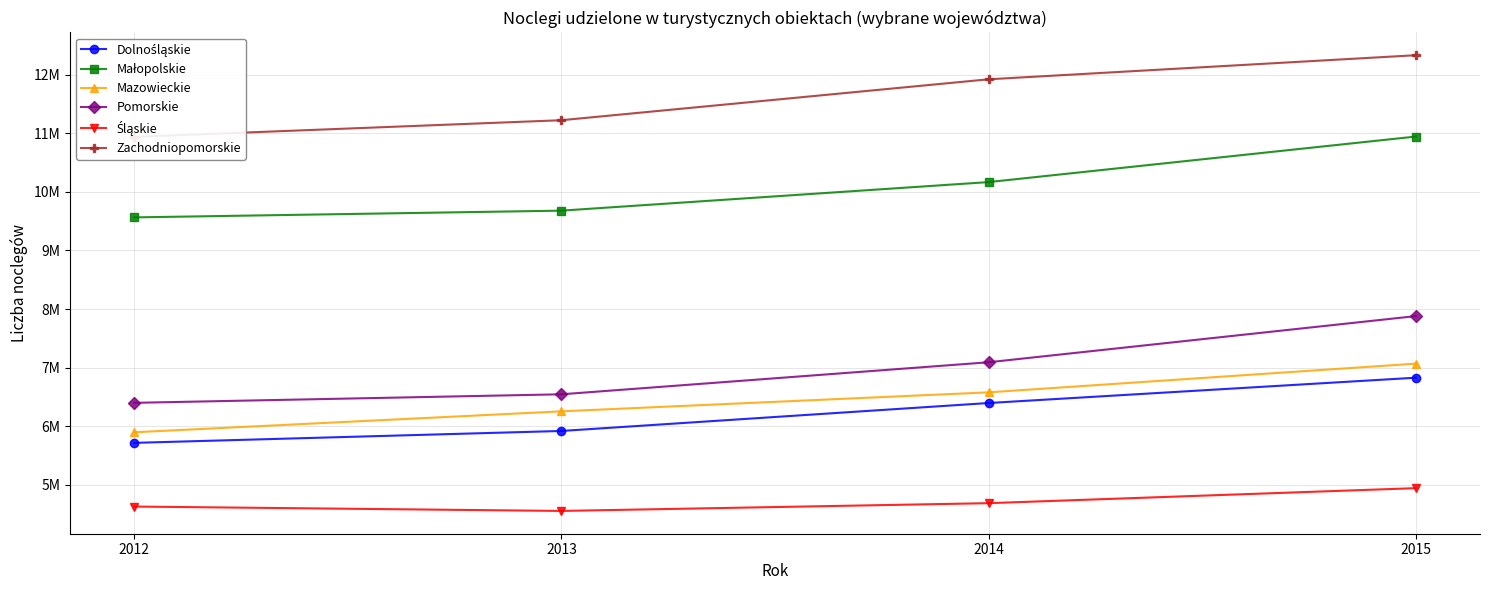

Reading left to right, list all the values displayed in this chart.

Dolnośląskie: 2012=5718092	2013=5921122	2014=6397928	2015=6829669
Małopolskie: 2012=9563909	2013=9678888	2014=10166161	2015=10942837
Mazowieckie: 2012=5898844	2013=6256024	2014=6579854	2015=7069596
Pomorskie: 2012=6400863	2013=6546610	2014=7093131	2015=7880472
Śląskie: 2012=4631977	2013=4557062	2014=4689559	2015=4945725
Zachodniopomorskie: 2012=10936992	2013=11221437	2014=11919404	2015=12330057